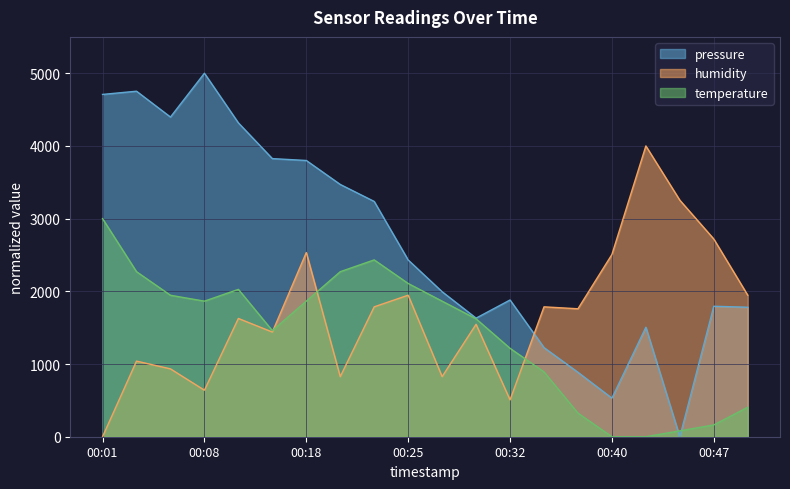

What is the total value across all series at 2023-03-01T00:06:02?

7276.6